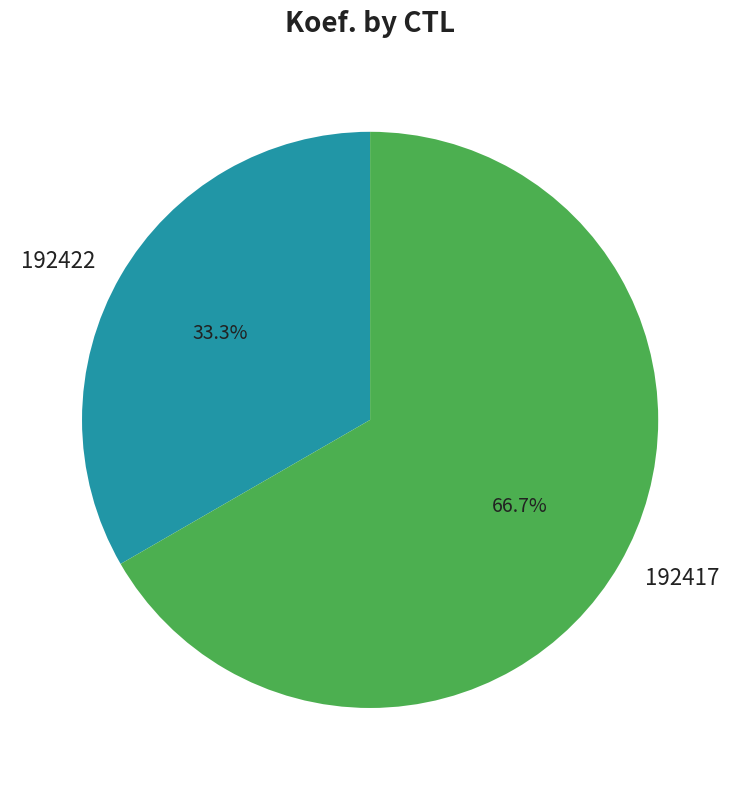

To the nearest percent, what is the combined percentage of 192417 and 192422?

100%